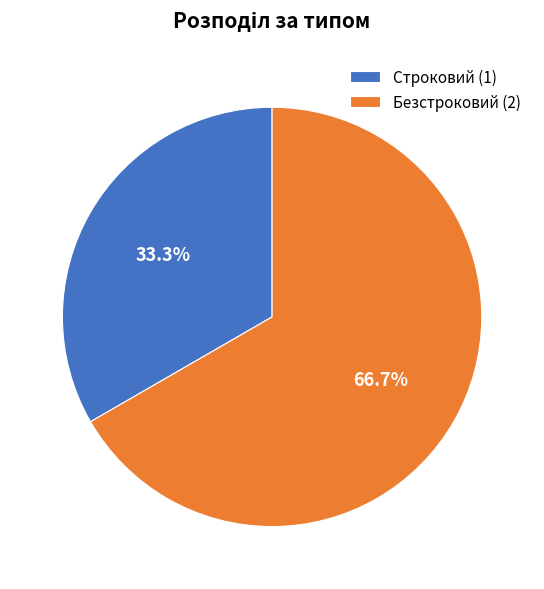

Which slice is the smallest?

Строковий